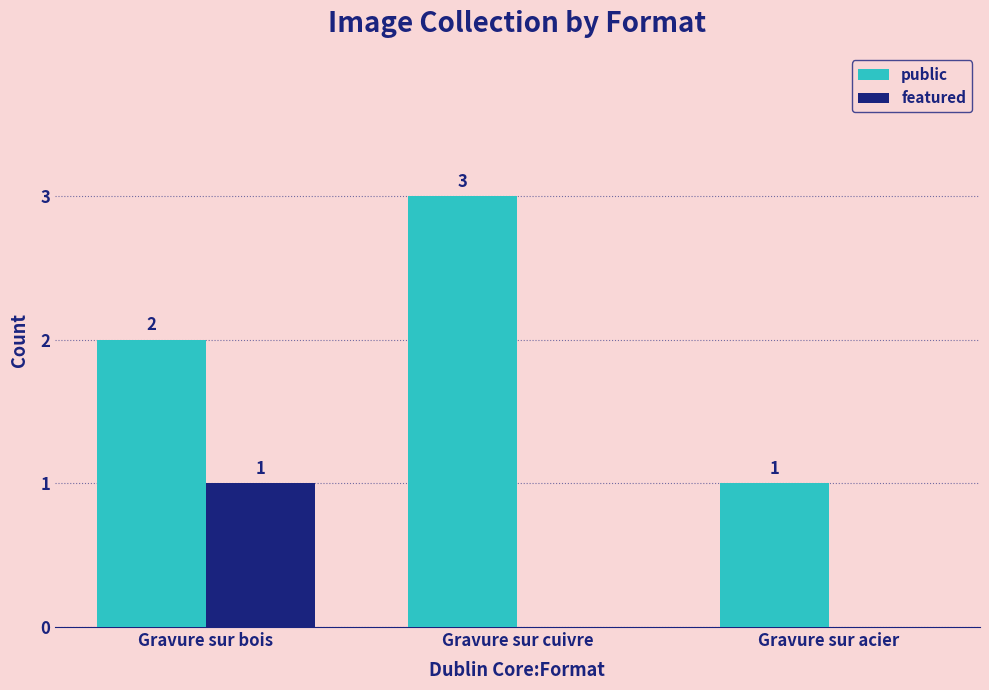

What is the sum of all public values?

6